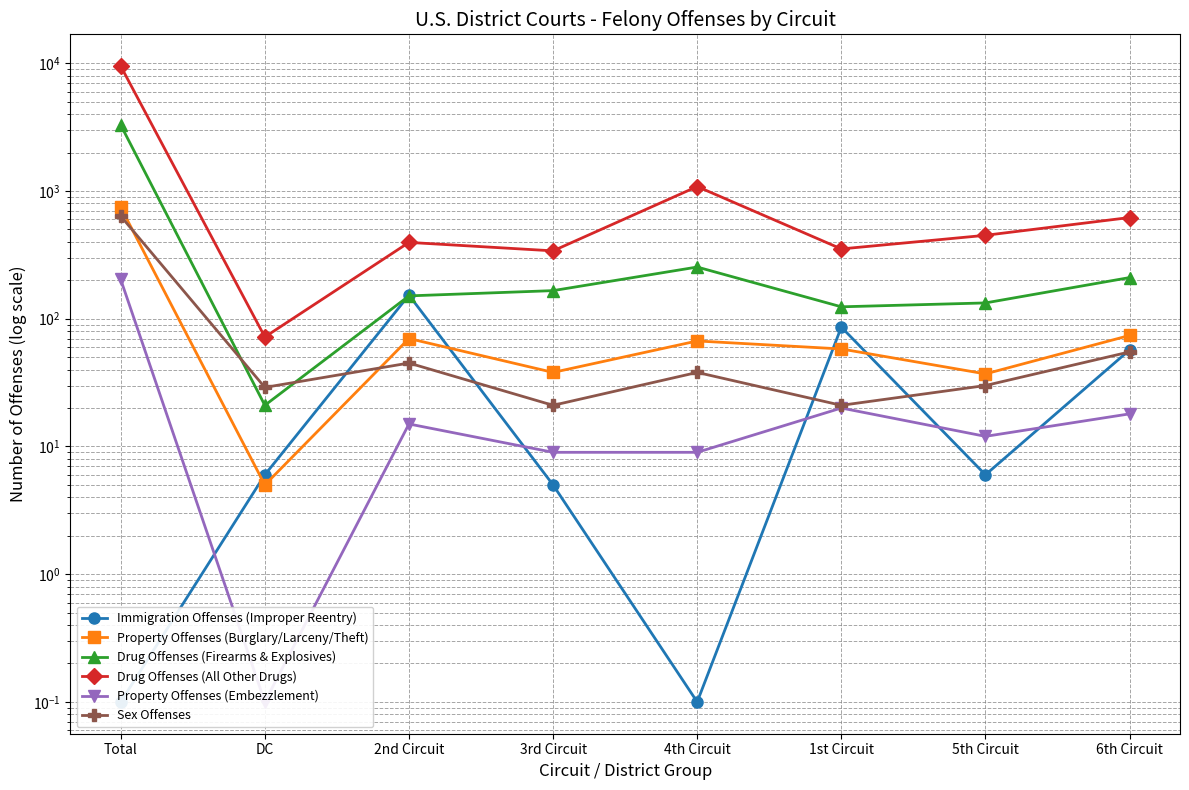

True or false: Drug Offenses (Firearms & Explosives) and Property Offenses (Burglary/Larceny/Theft) intersect in this chart.

False